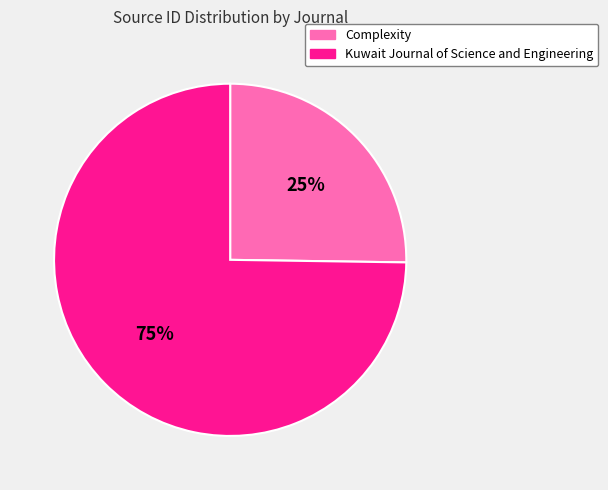

Which category has the biggest portion of the pie?

Kuwait Journal of Science and Engineering